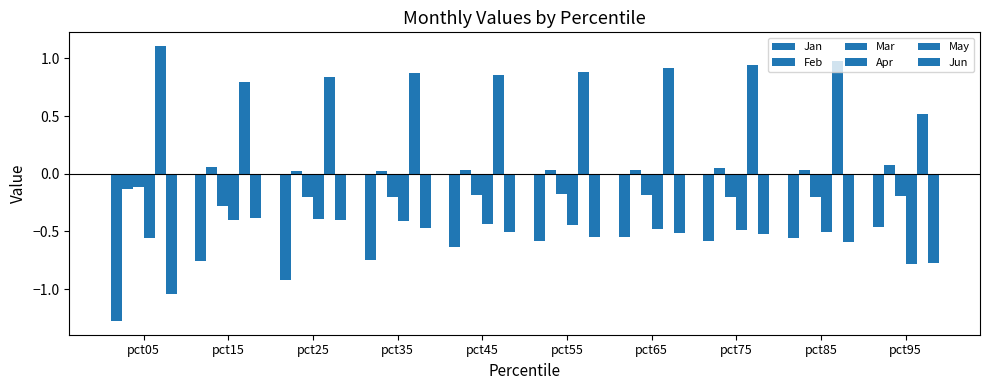

How many bars are there in total?

60